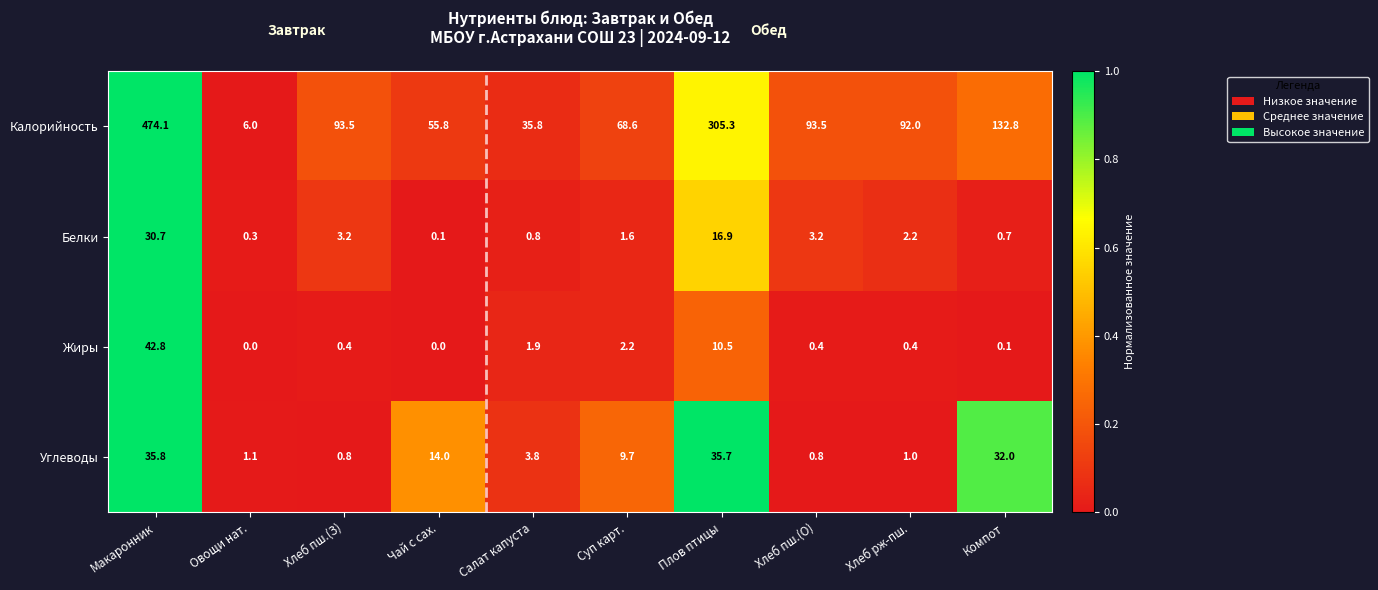

Rank the series by their maximum value, from lowest to highest.

Белки, Углеводы, Жиры, Калорийность